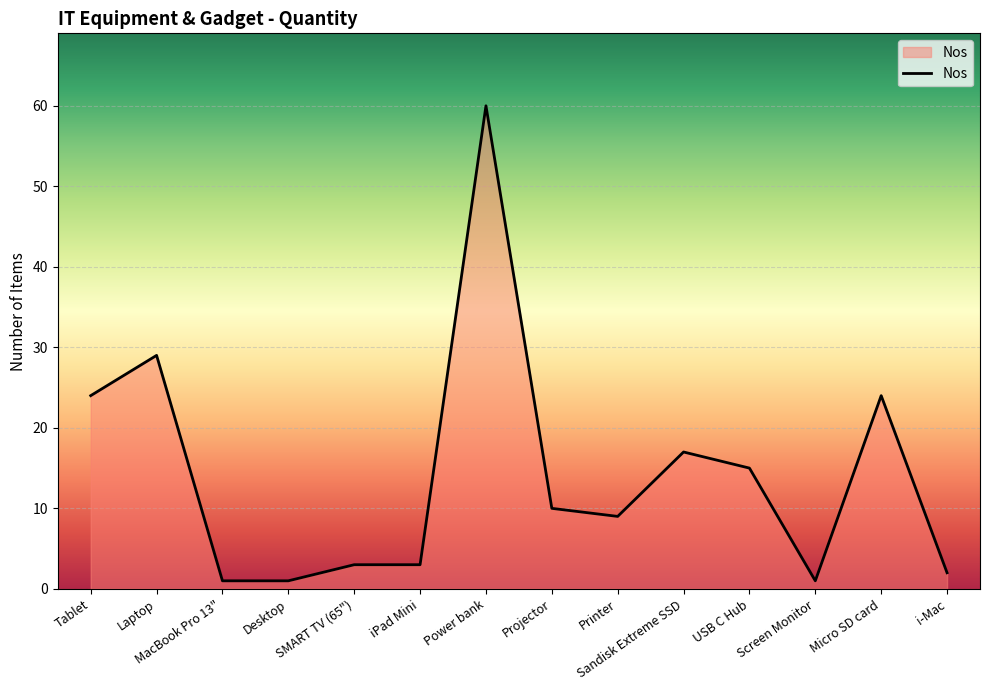

What is the difference between the maximum and minimum values?

59